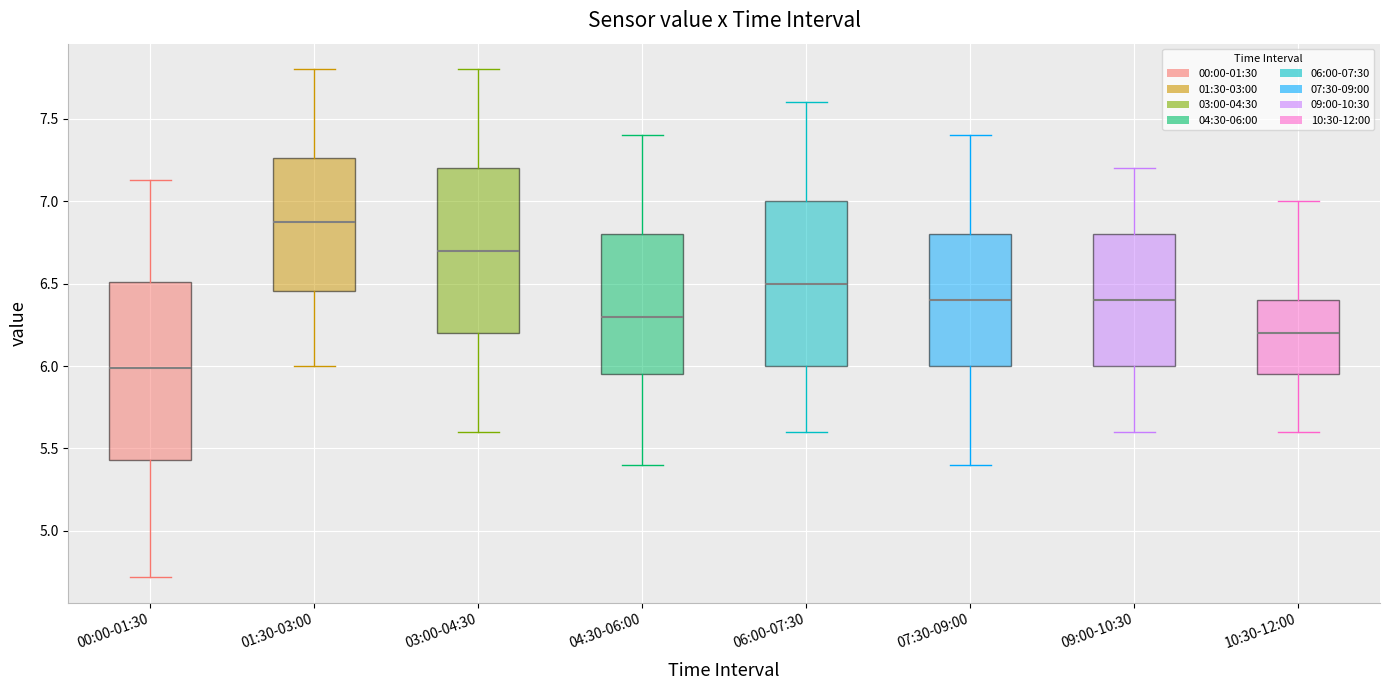

Where does the upper whisker of the box for 09:00-10:30 end on the y-axis? The values are not printed on the chart, so give them approximately, as read against the axis.

7.20